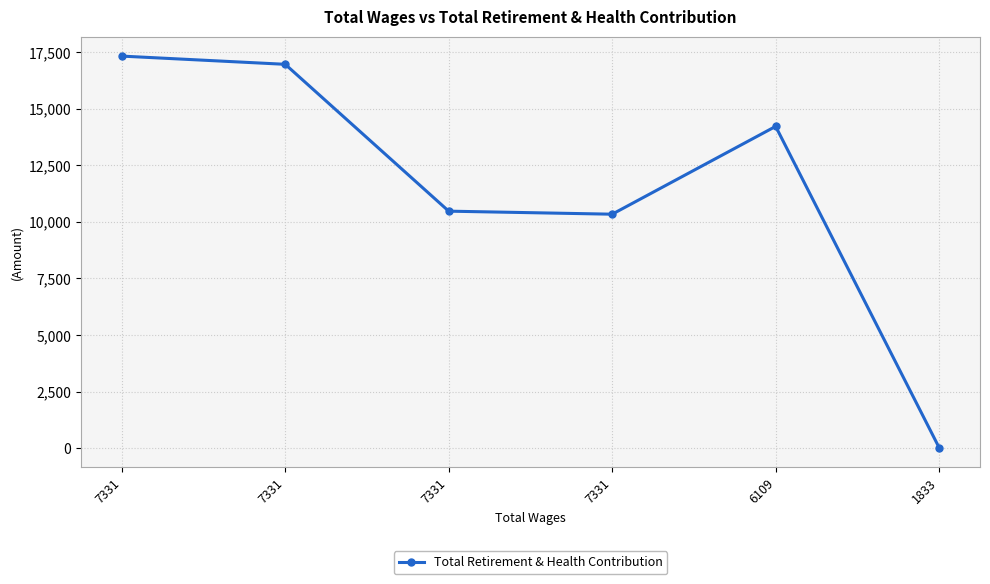

Which label corresponds to the smallest value in the chart?

1833